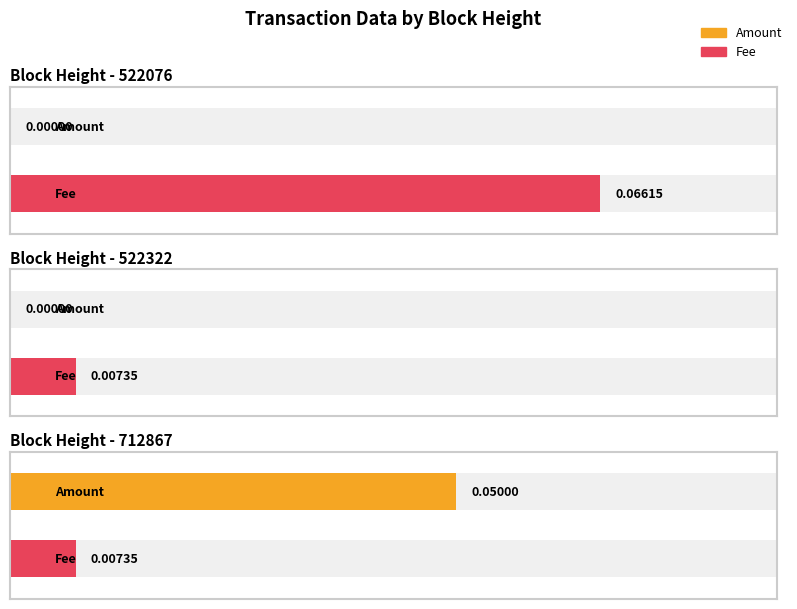

How many bars are there in total?

6